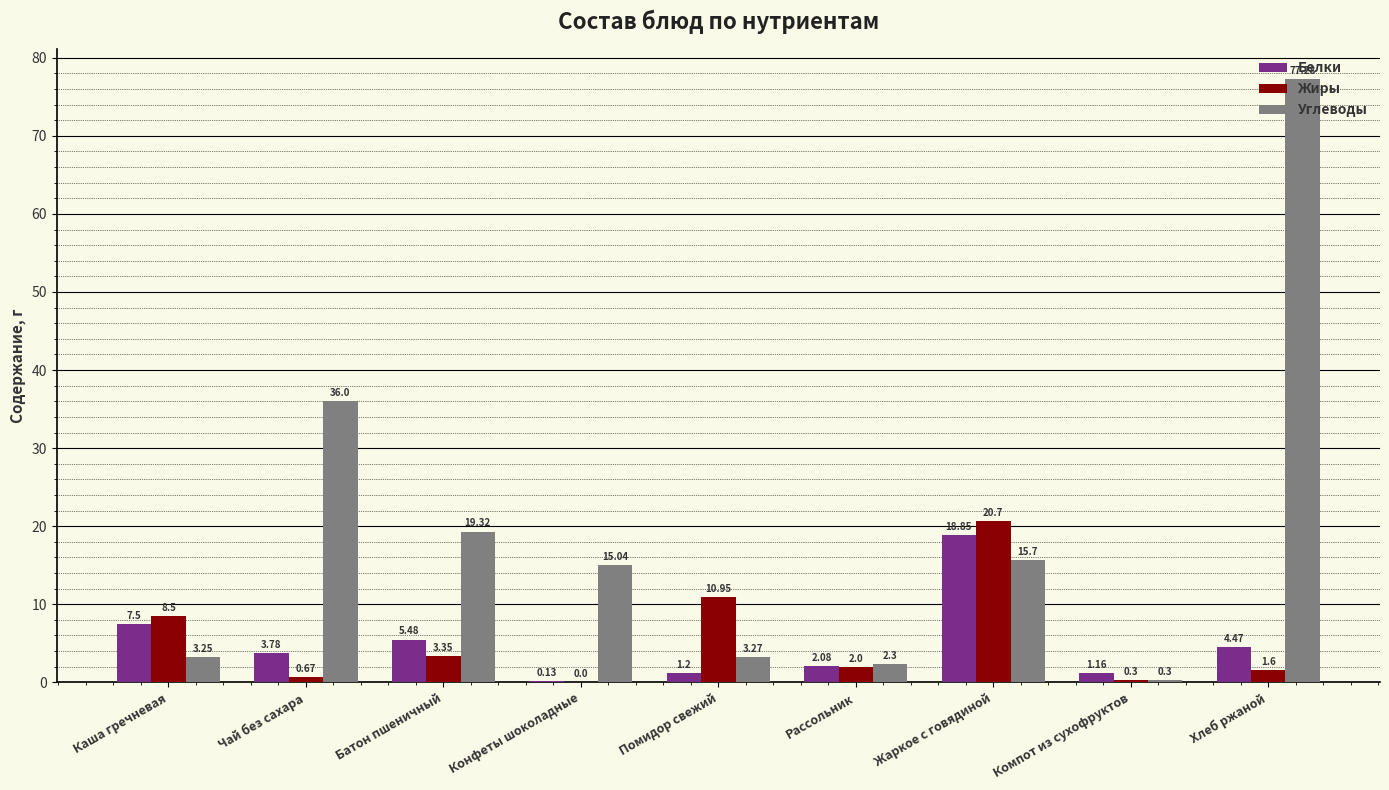

What is the sum of the Жиры values at Чай без сахара and Компот из сухофруктов?

1.0